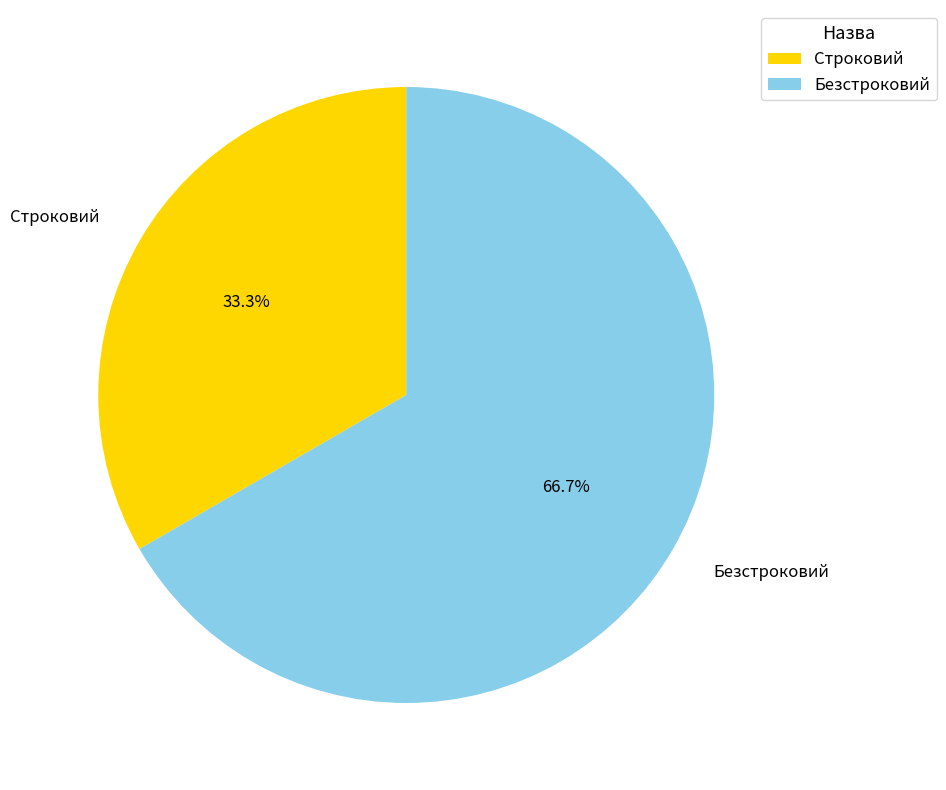

Approximately how many times larger is the value at Строковий compared to Безстроковий?

0.5